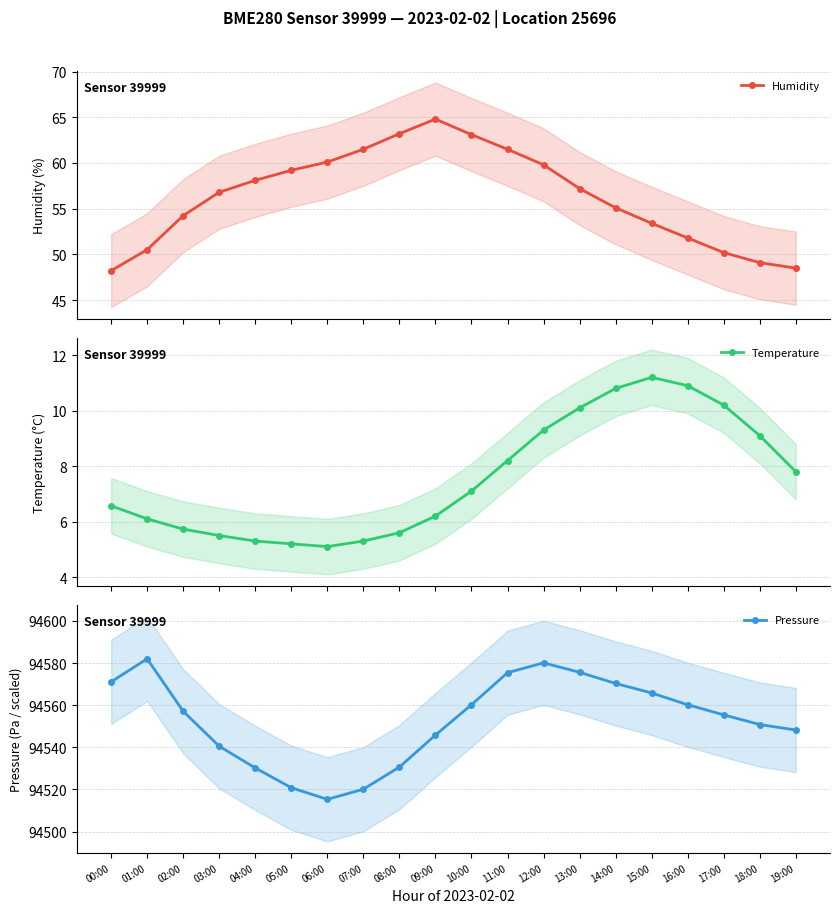

Between 14:00 and 06:00, which is larger?

06:00